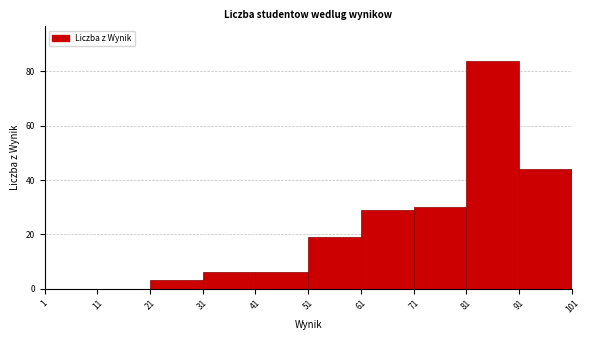

Reading left to right, list every bar in this chart as the range it spans on the x-axis followed by its height. The values are not printed on the chart, so give them approximately, as read against the axis.

1 to 11: 0
11 to 21: 0
21 to 31: 4
31 to 41: 6
41 to 51: 6
51 to 61: 20
61 to 71: 30
71 to 81: 30
81 to 91: 84
91 to 101: 44